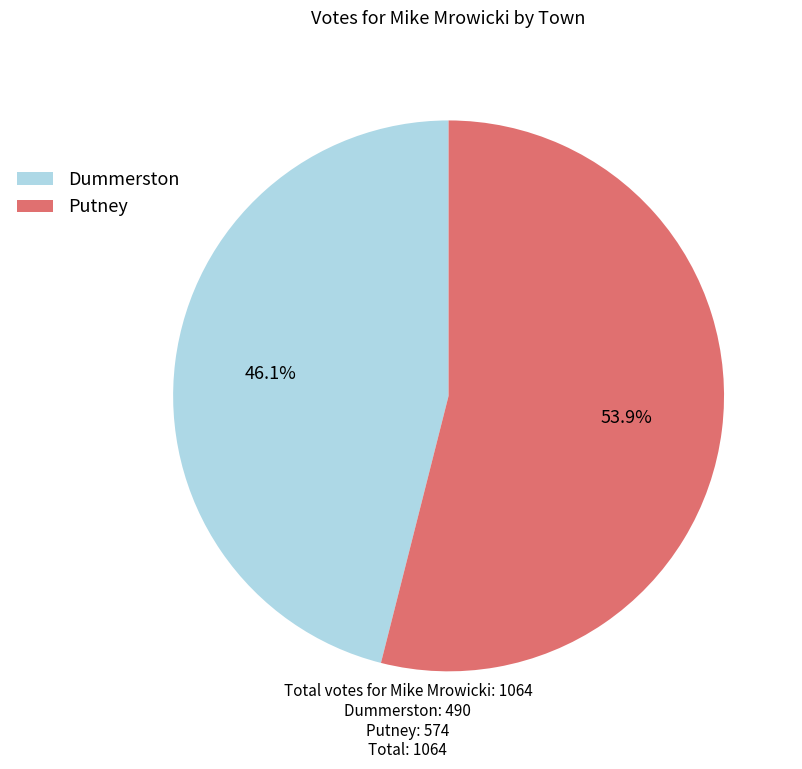

Does Dummerston account for over 50% of the chart?

No